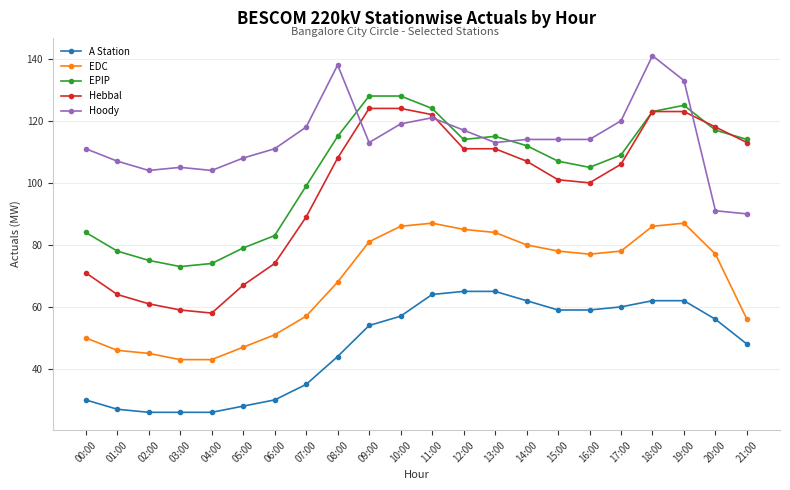

Which series ends up on top after the final intersection of EPIP and Hoody?

EPIP